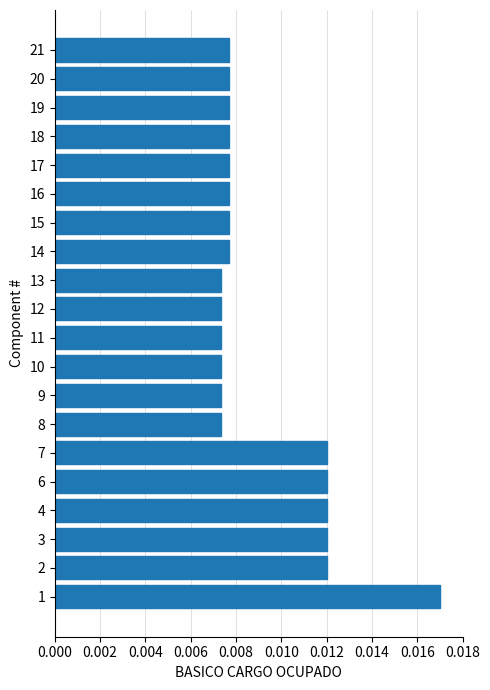

Which has a higher value, 18 or 3?

3